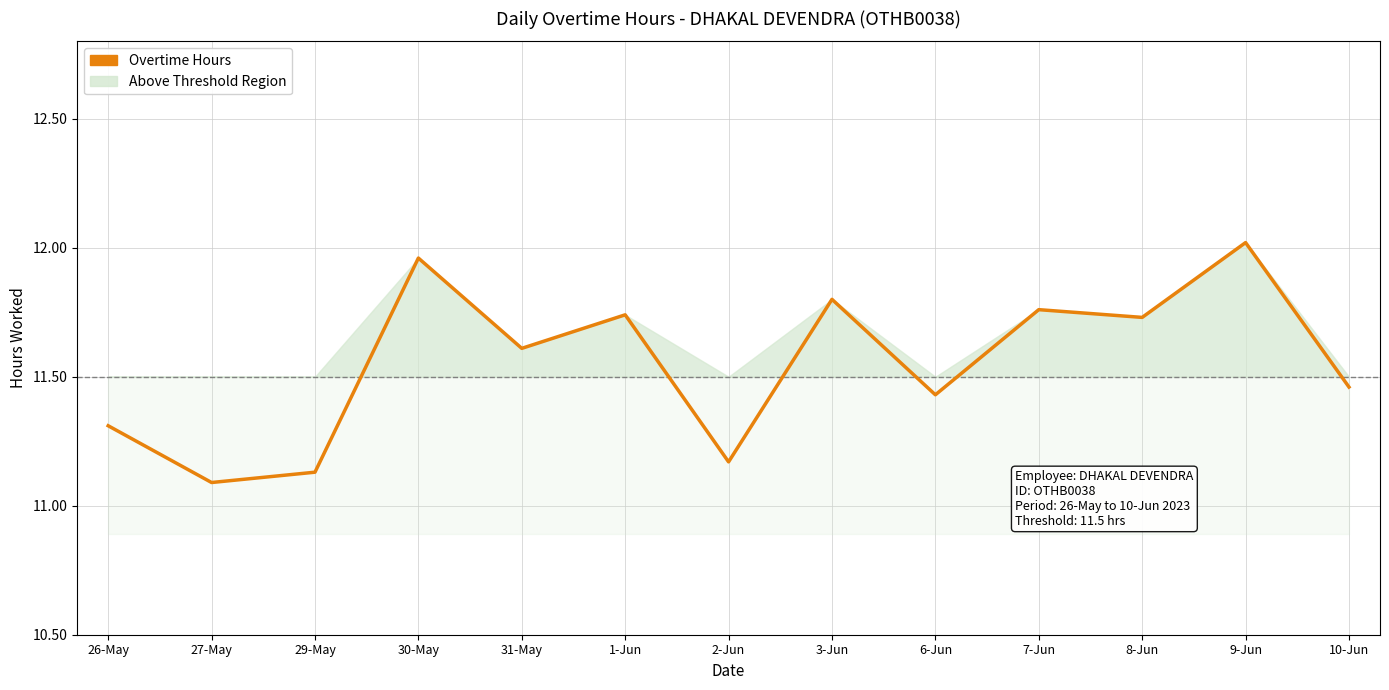

What is the ratio of the value at 10-Jun to the value at 2-Jun?

1.0